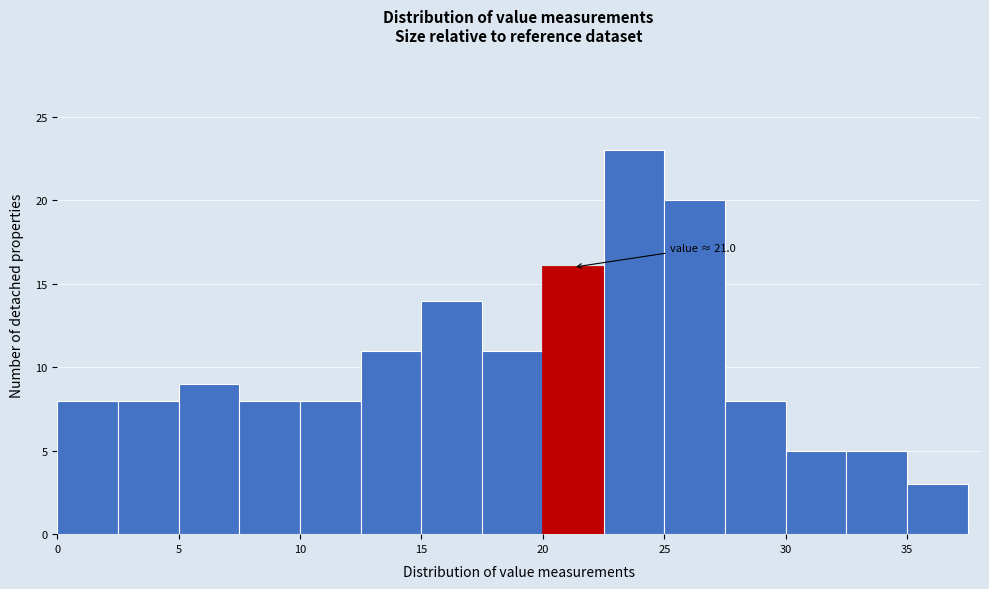

Over which range of the x-axis is the bar tallest?

22.5 to 25.0